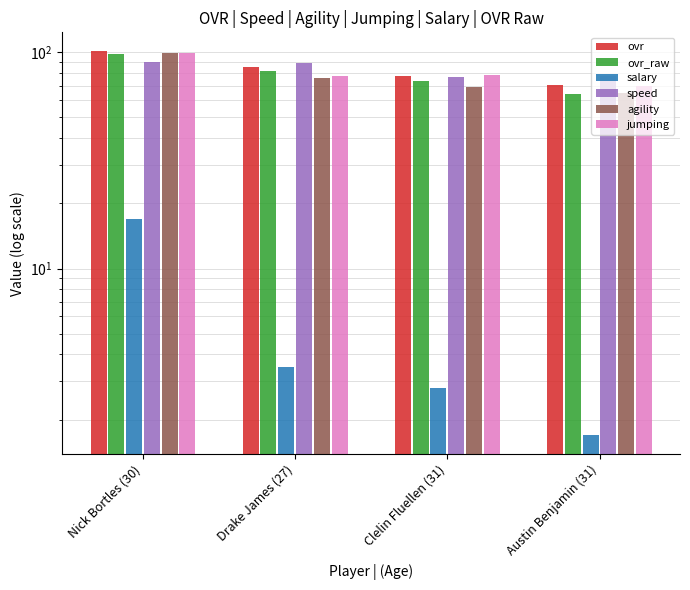

Which label corresponds to the smallest value in the chart?

Austin Benjamin (31)